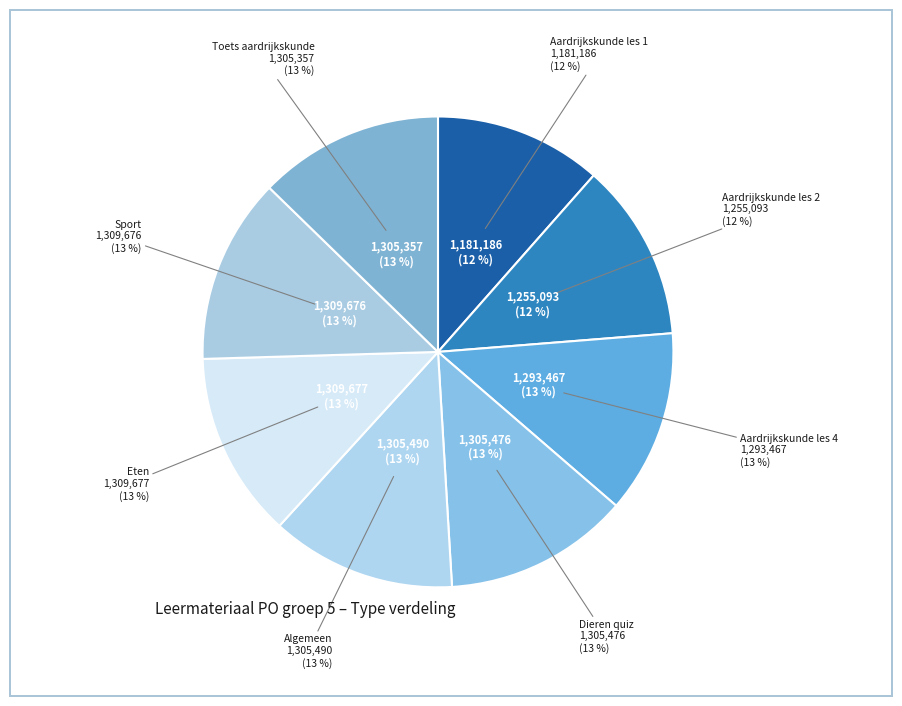

Is Aardrijkskunde les 2 the majority of the pie?

No